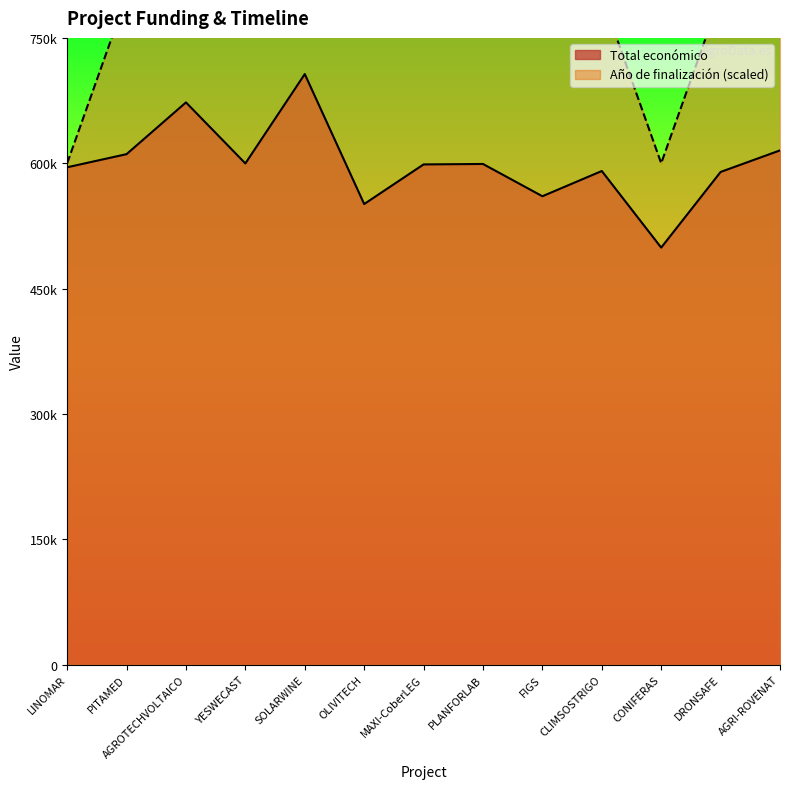

Which category has the lowest value across all series?

CONIFERAS